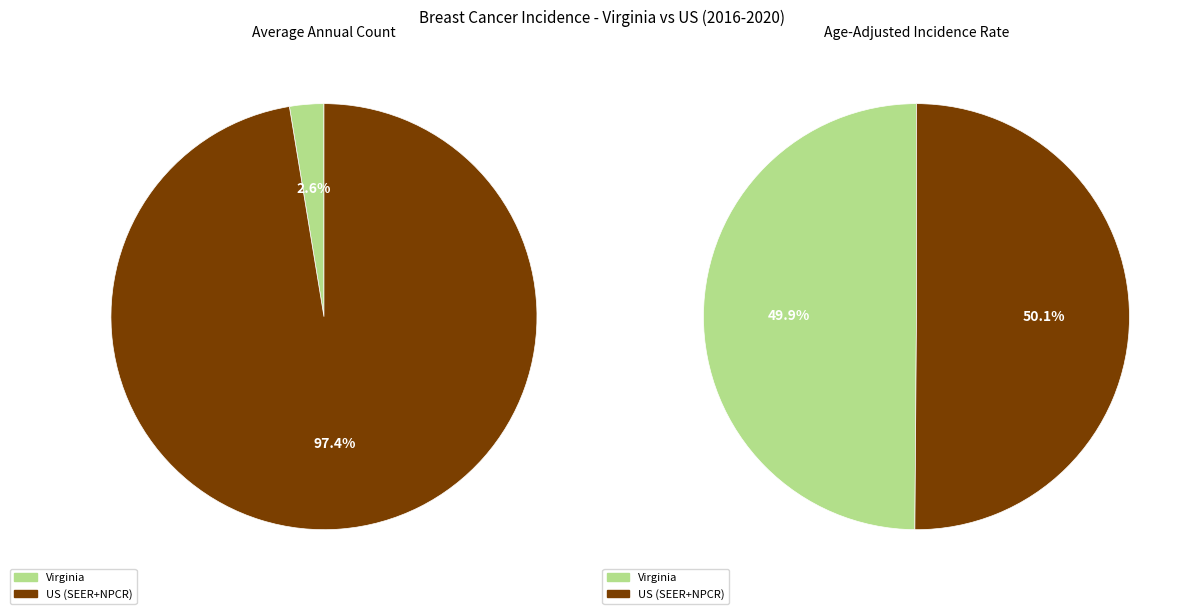

Rank the categories by value from highest to lowest.

US (SEER+NPCR), Virginia